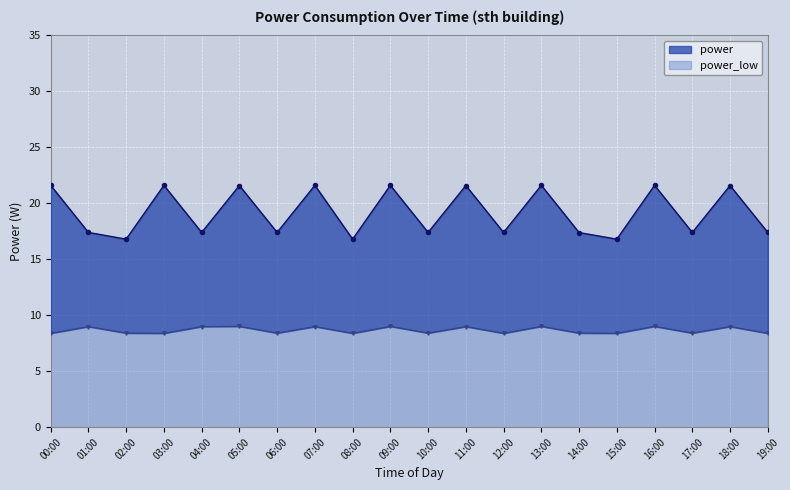

What is the difference between the maximum and second lowest values?

4.8